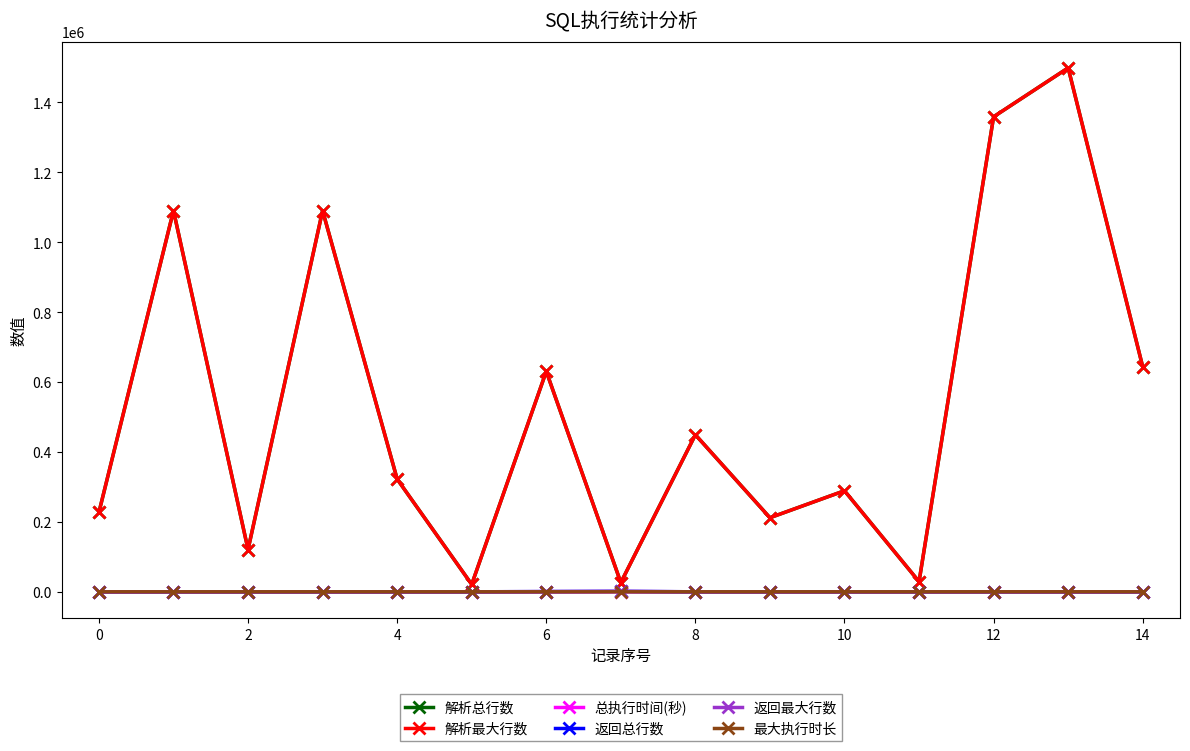

At how many categories does at least one series exceed 100321?

12